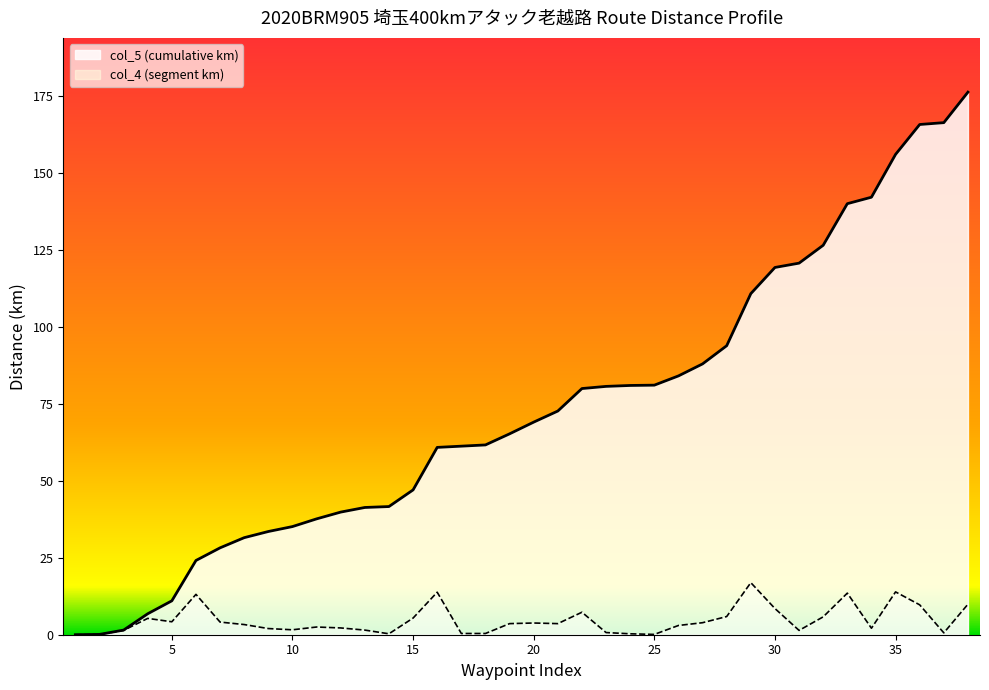

True or false: col_5 (cumulative km) and col_4 (segment km) intersect in this chart.

False